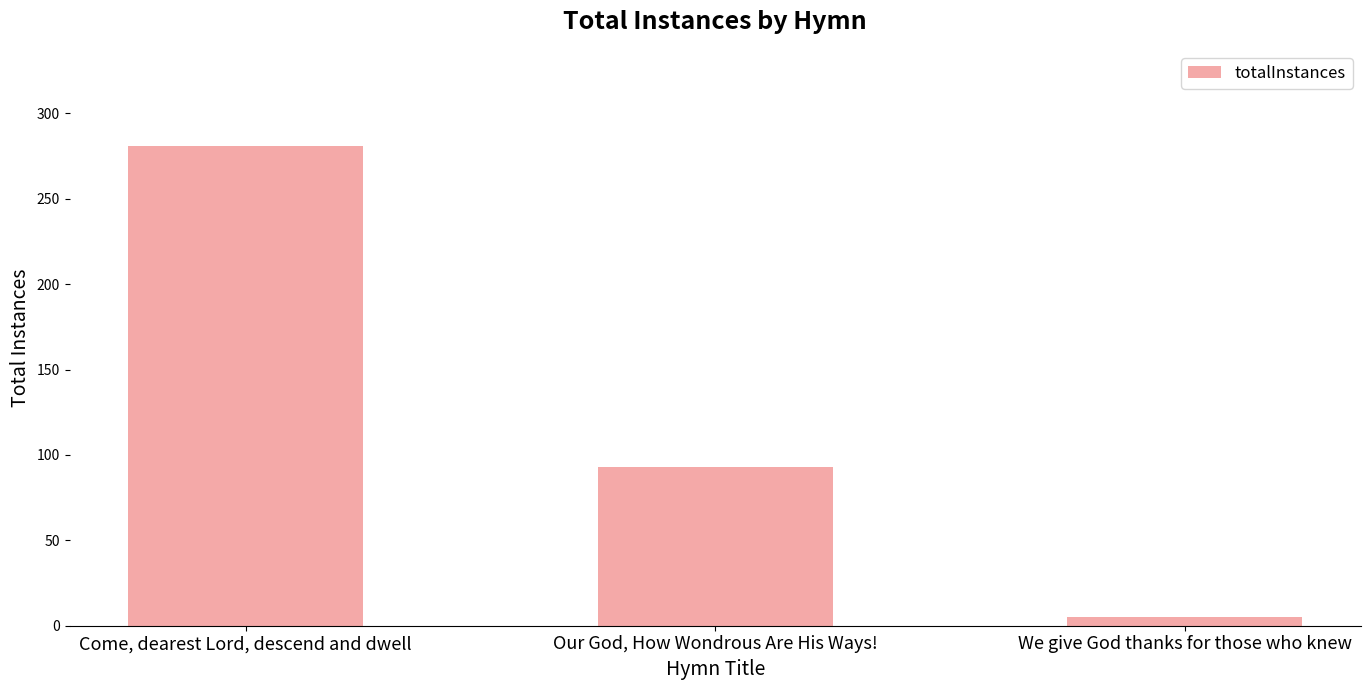

Does the chart contain stacked bars?

No